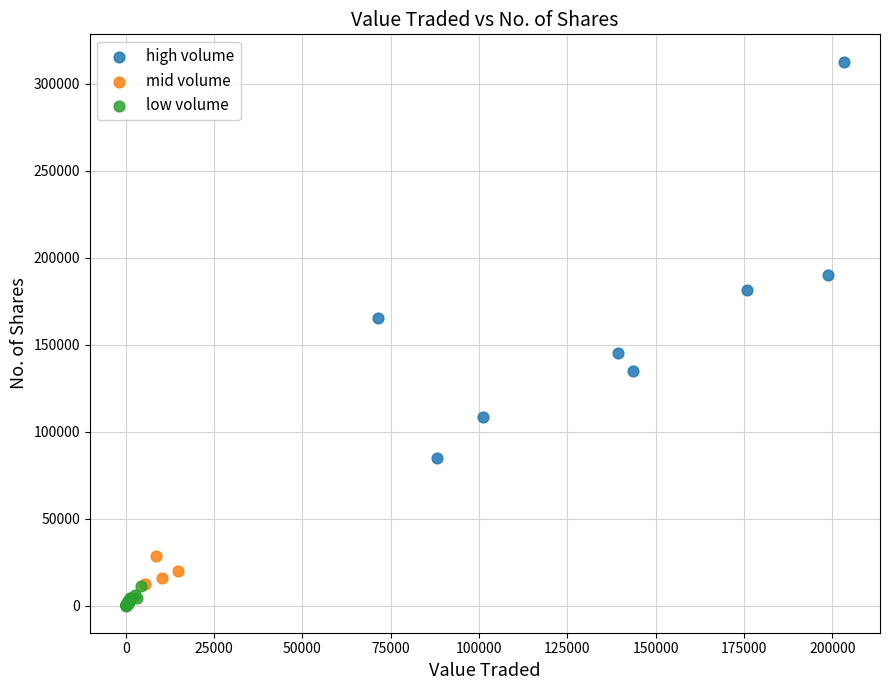

Which series has the widest spread of Y values?

high volume